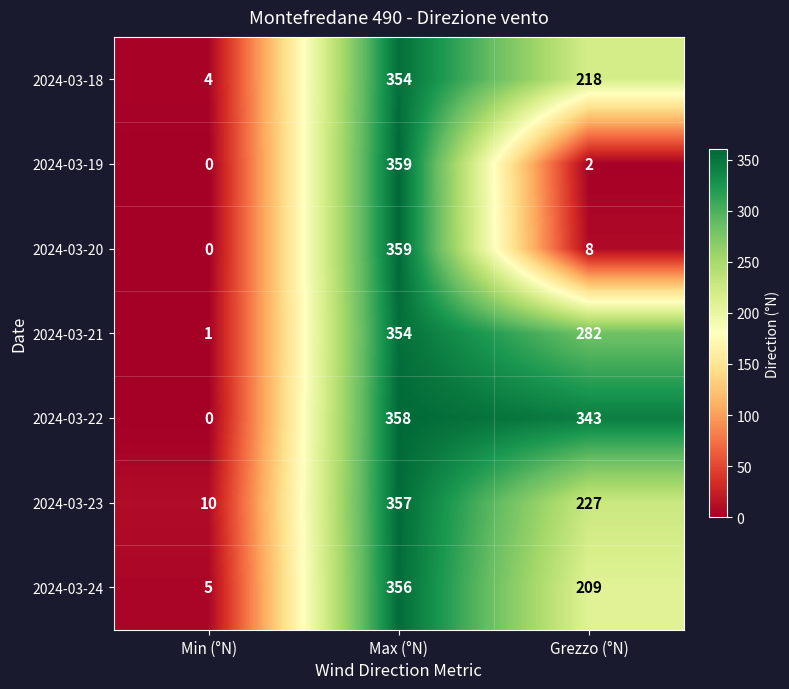

How many data points in 2024-03-18 are less than 218?

1